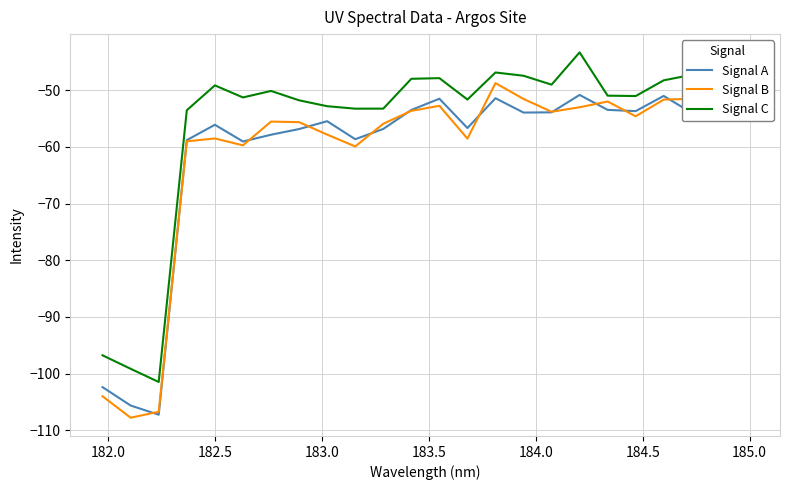

True or false: Signal C and Signal A cross at least once.

False